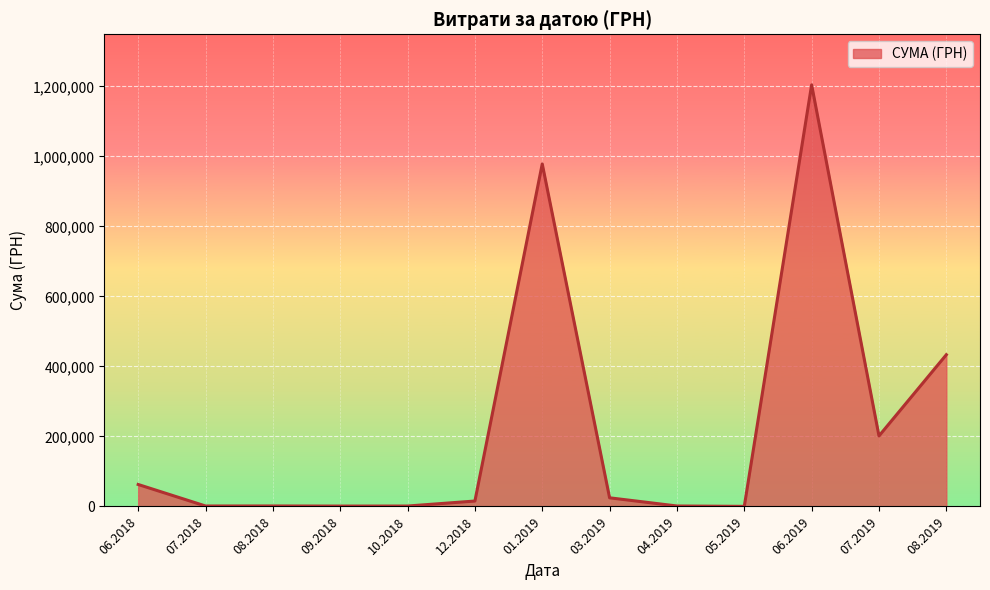

What is the change in value from 06.2019 to 08.2019?

-770836.6